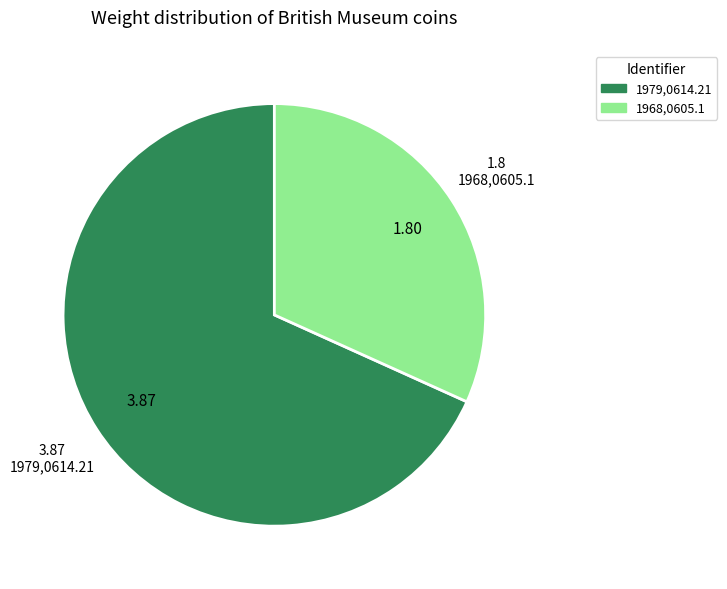

Approximately how many times larger is the value at 1968,0605.1 compared to 1979,0614.21?

0.5